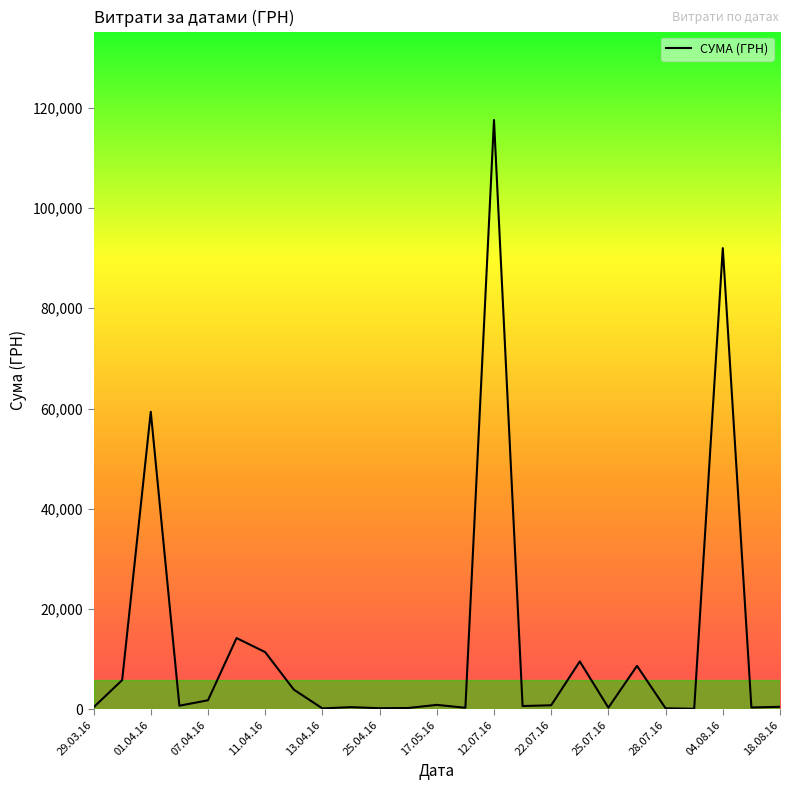

What is the difference between the maximum and minimum values?

117471.0